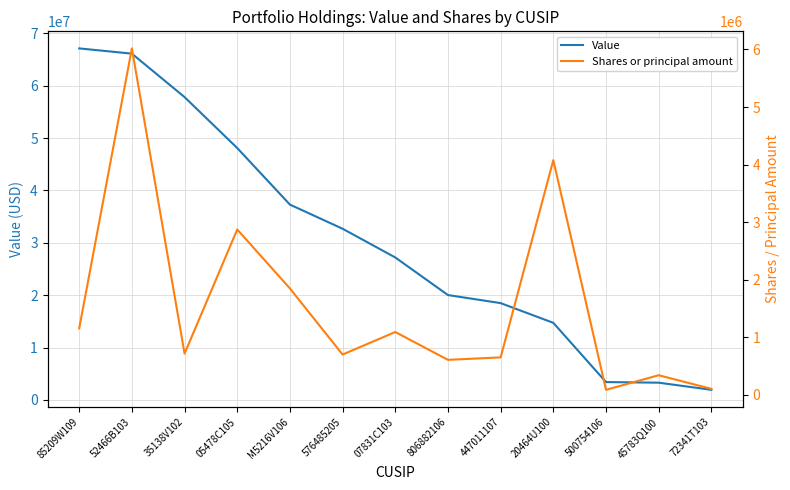

What are all the series names shown in the legend?

Value, Shares or principal amount